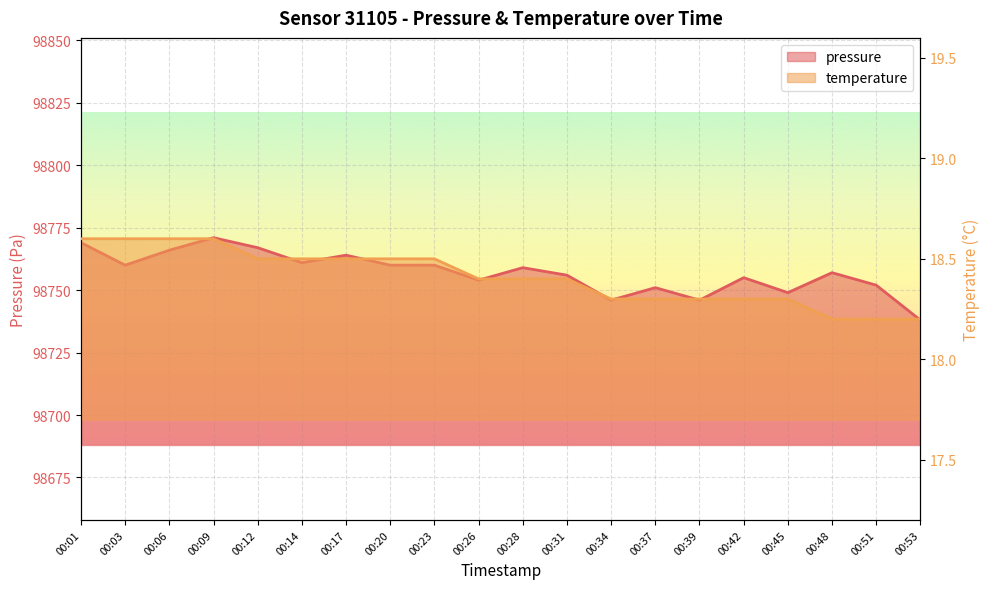

What is the minimum value for pressure?

98738.0